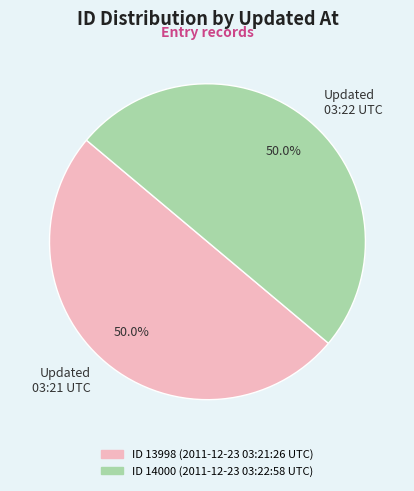

Combined, do Updated 03:22 UTC and Updated 03:21 UTC account for over 50%?

Yes